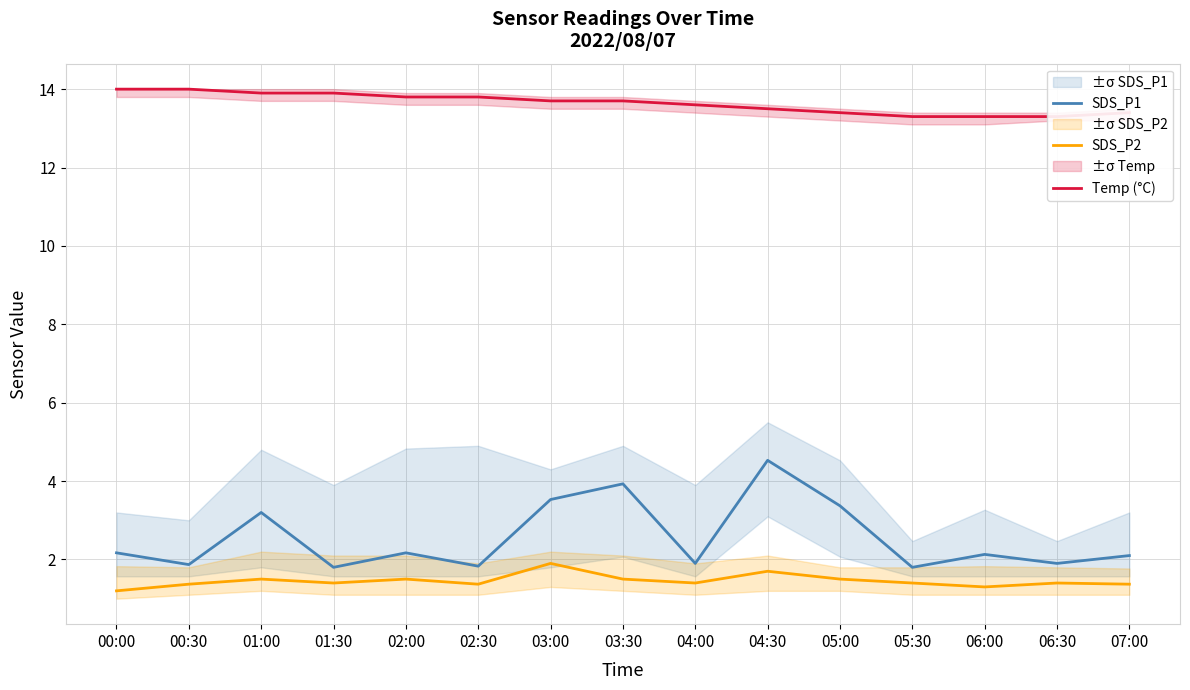

Is the value of Temp (°C) at 05:30 greater than the value of SDS_P1 at 06:00?

Yes